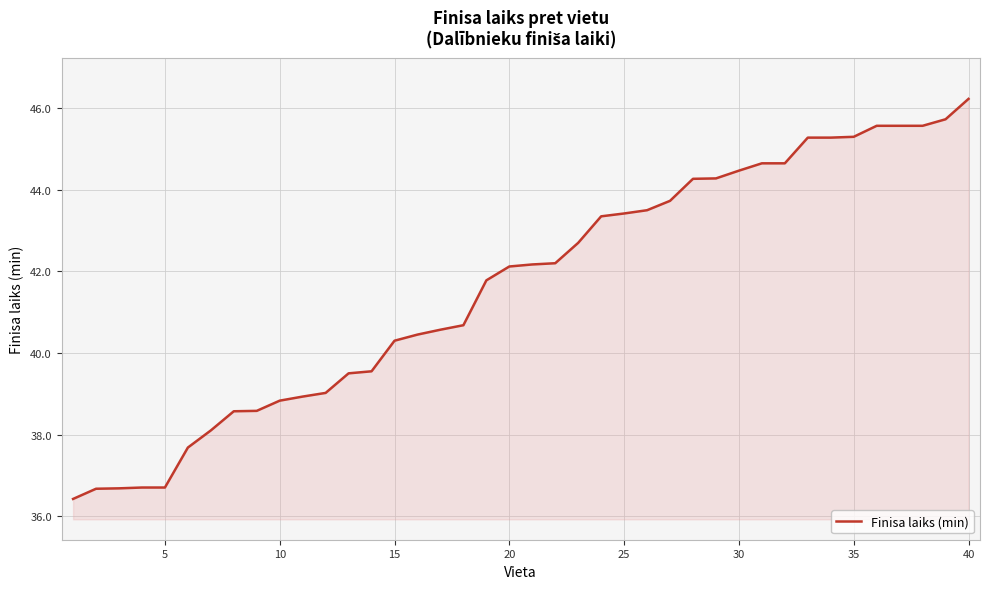

What is the smallest value displayed?

36.4